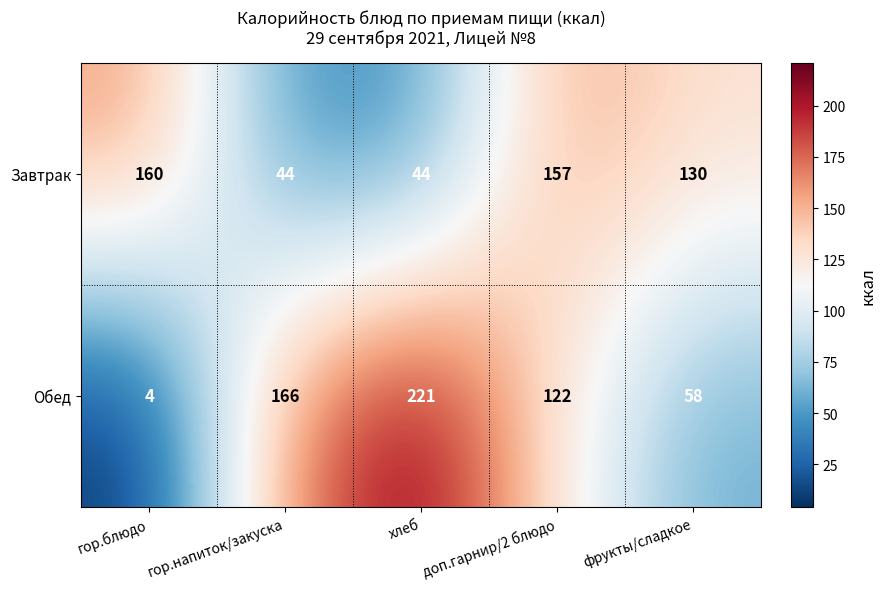

Reading right to left, extract all data points from this chart.

Завтрак: 130	157	44	44	160
Обед: 58	122	221	166	4